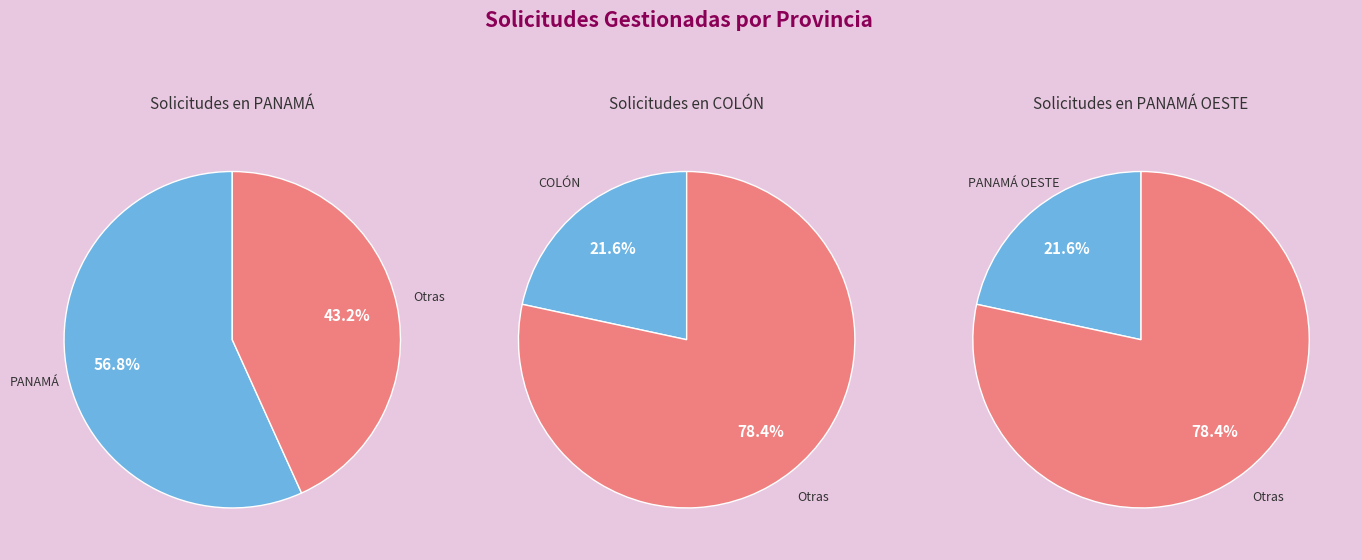

Rank the categories by value from lowest to highest.

PANAMÁ OESTE, COLÓN, PANAMÁ